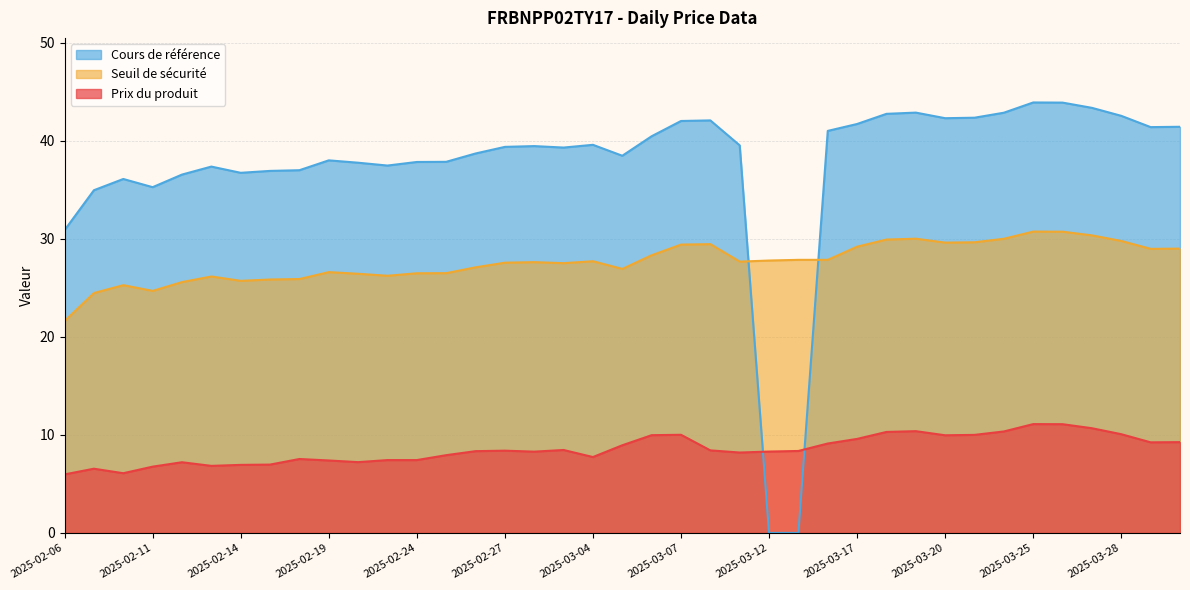

Which series changed the most between 2025-03-27 and 2025-02-18?

Cours de référence